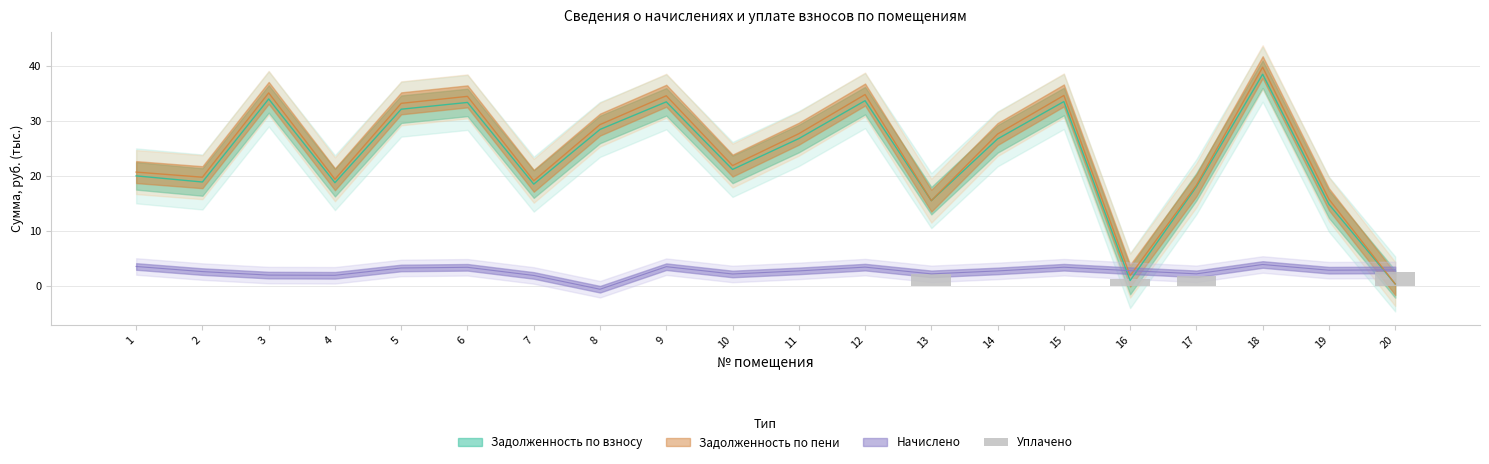

The value at 7 is 1.2. True or false?

False